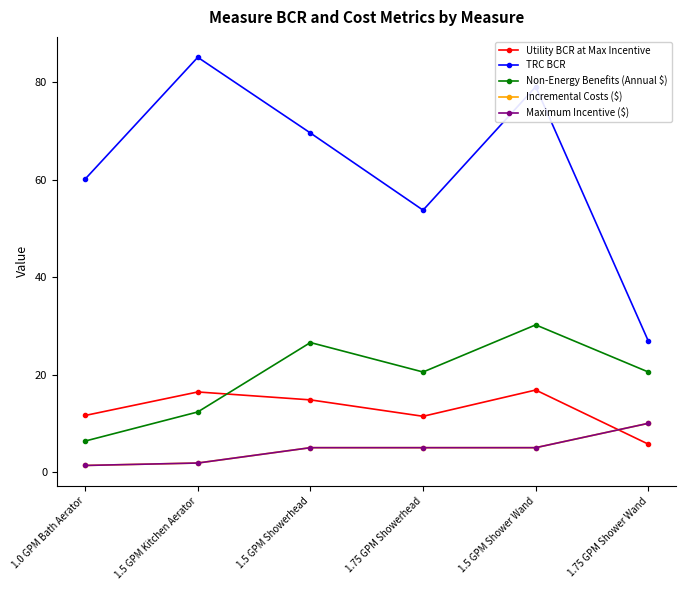

What value does the Maximum Incentive ($) series have at 1.5 GPM Showerhead?

5.0